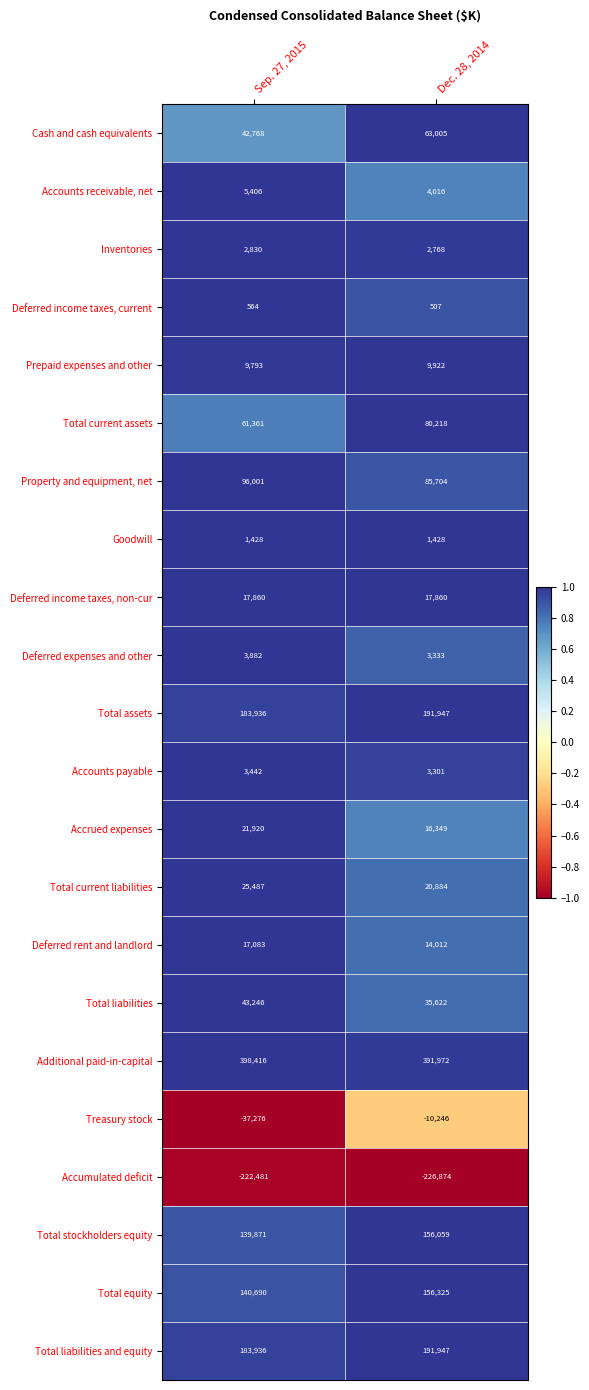

What is the difference between the maximum and minimum values in the Total equity series?

15635